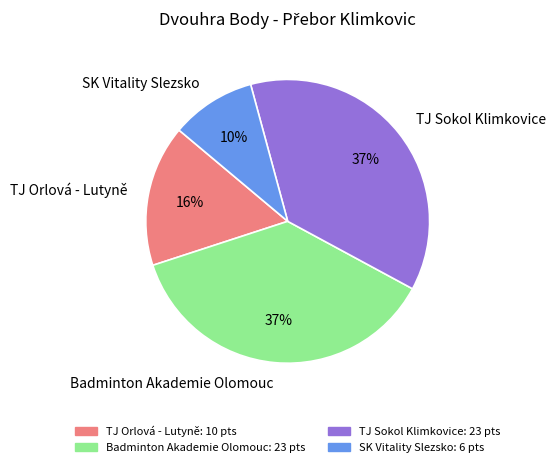

How many segments does this pie chart have?

4